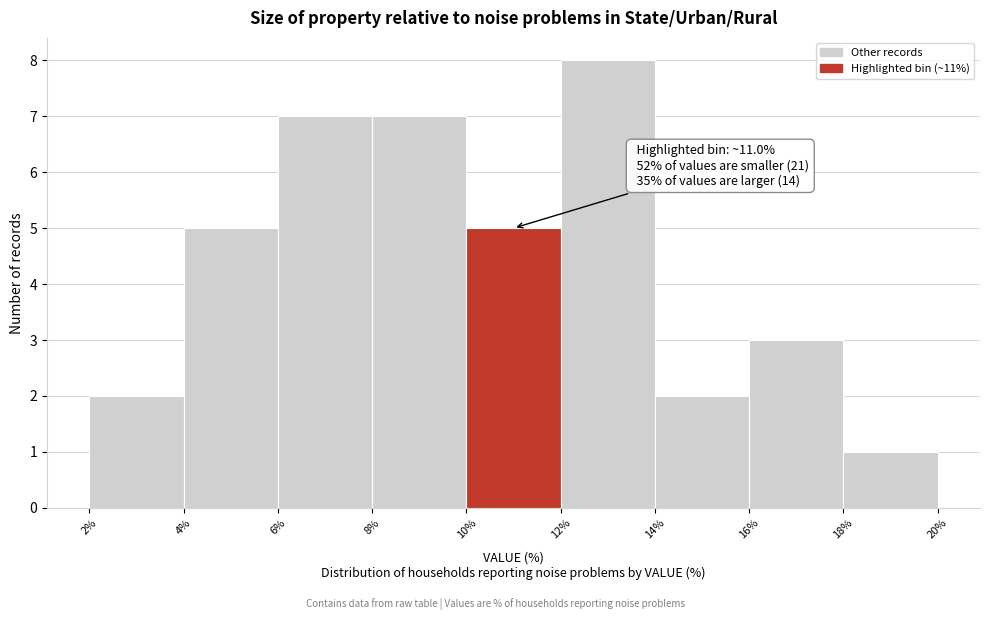

Over which range of the x-axis is the bar tallest?

12% to 14%